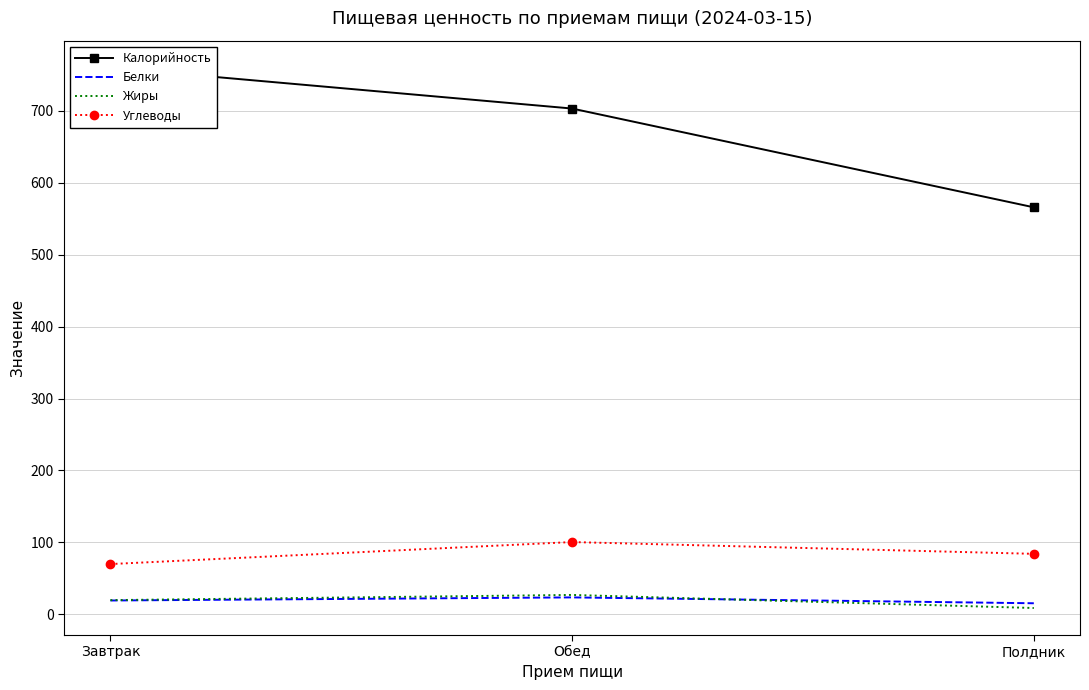

What is the sum of the Жиры values at Обед and Завтрак?

46.7